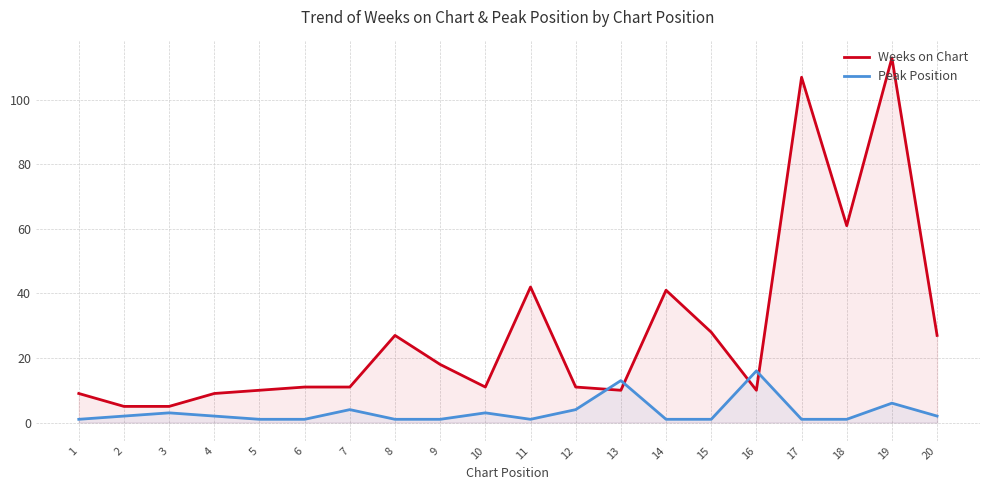

What is the sum of all Peak Position values?

65